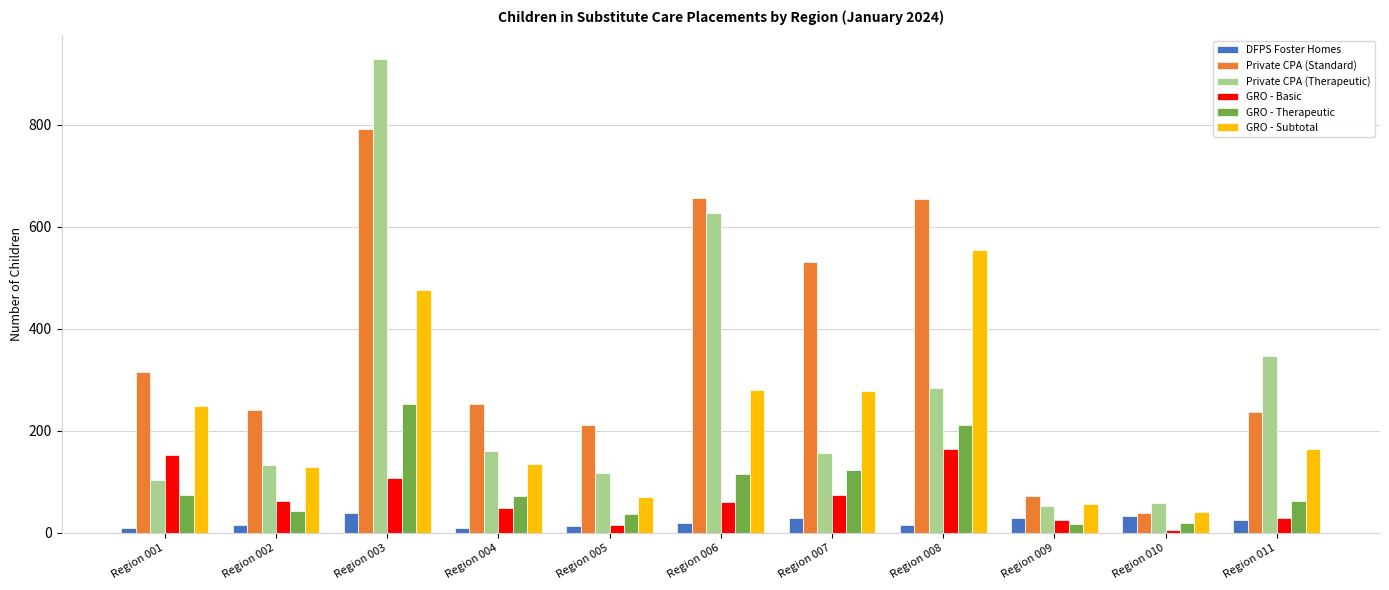

How many bars are there in each group?

6